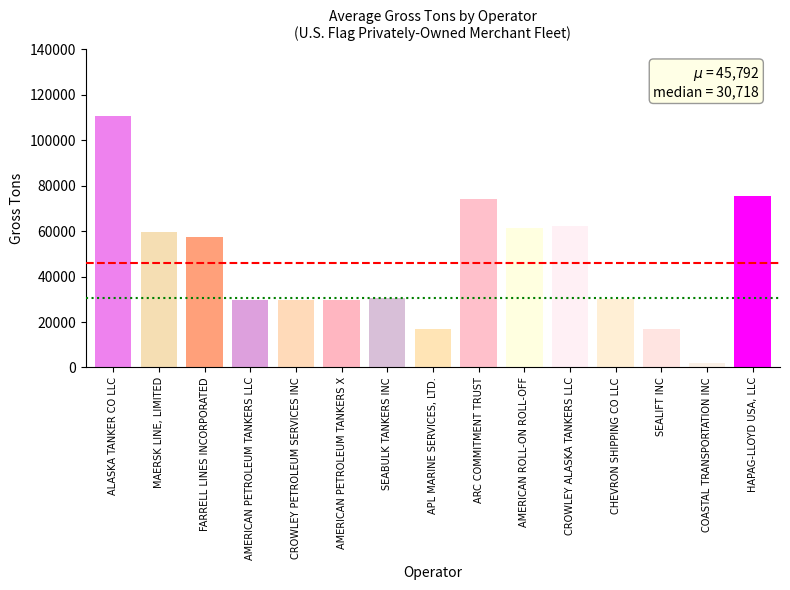

The chart shows a value of 43482 at AMERICAN PETROLEUM TANKERS X. True or false?

False